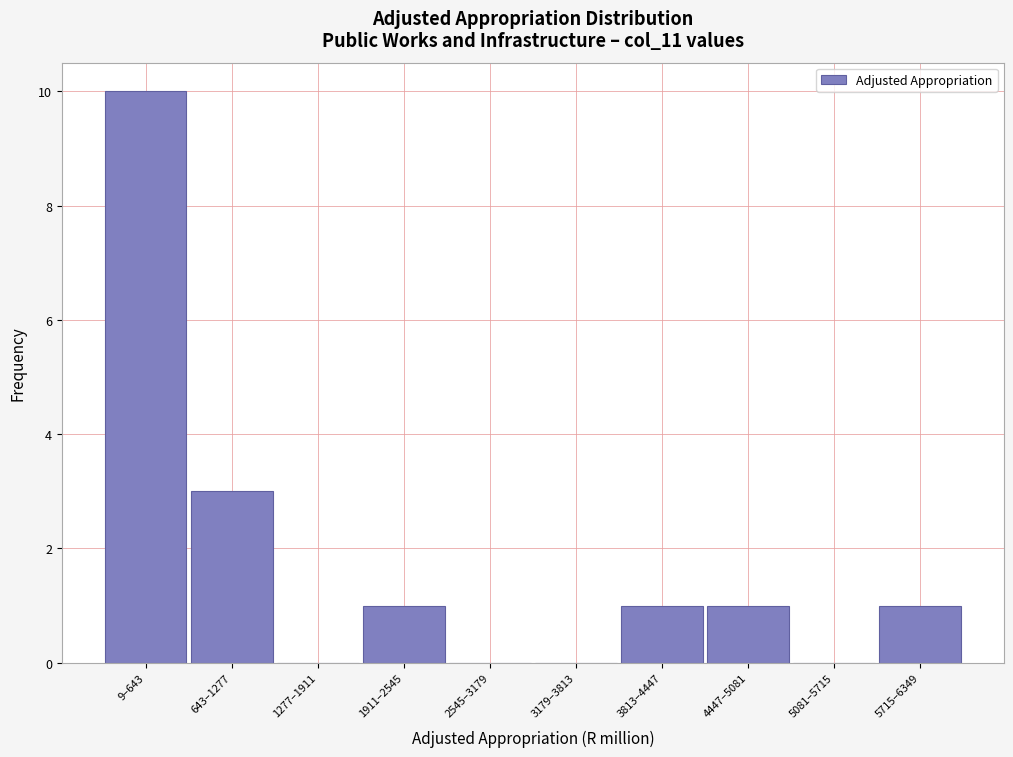

Reading left to right, list all the values displayed in this chart.

9–643=10	643–1277=3	1277–1911=0	1911–2545=1	2545–3179=0	3179–3813=0	3813–4447=1	4447–5081=1	5081–5715=0	5715–6349=1